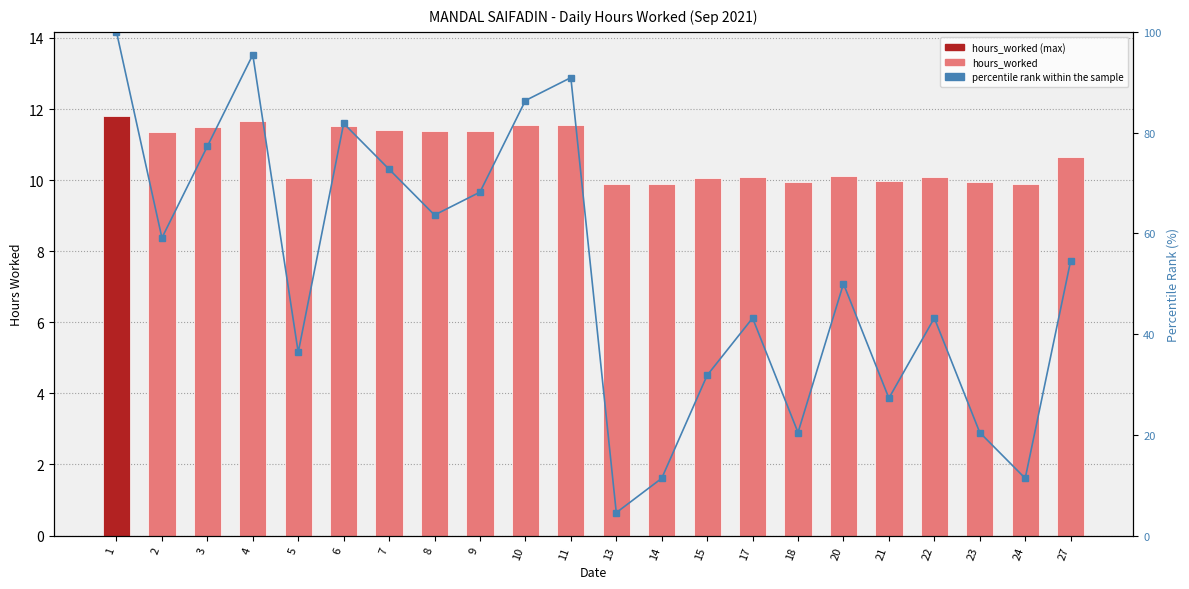

What is the average value of the percentile rank within the sample series?

52.3